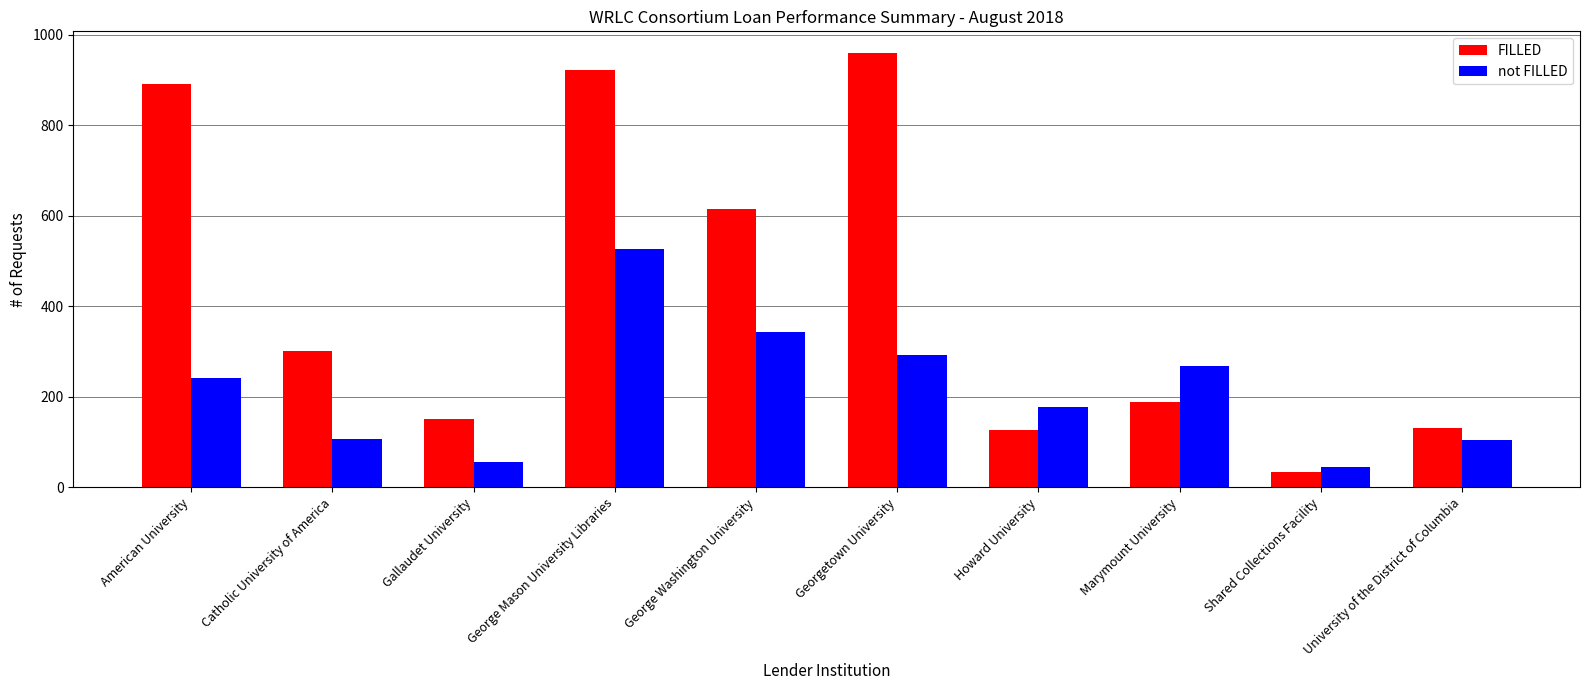

At which label is FILLED closest to 497?

George Washington University